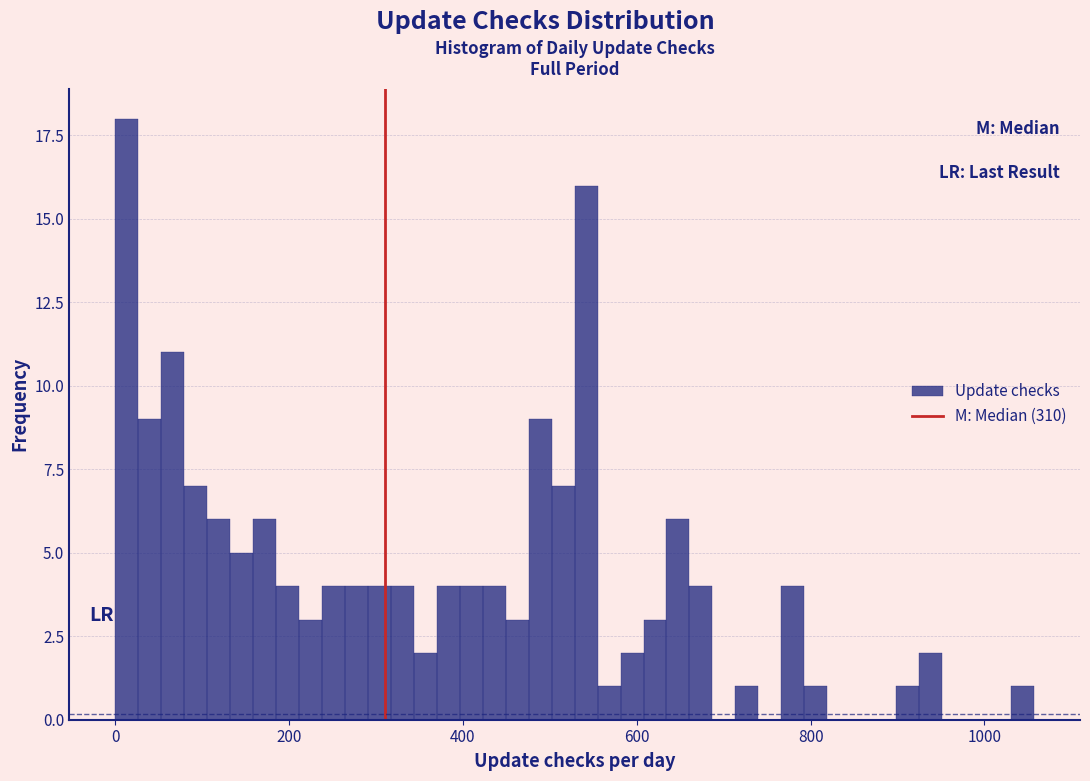

Around what value on the x-axis is the tallest bar? Give the approximate position of its centre, as read against the axis.

20